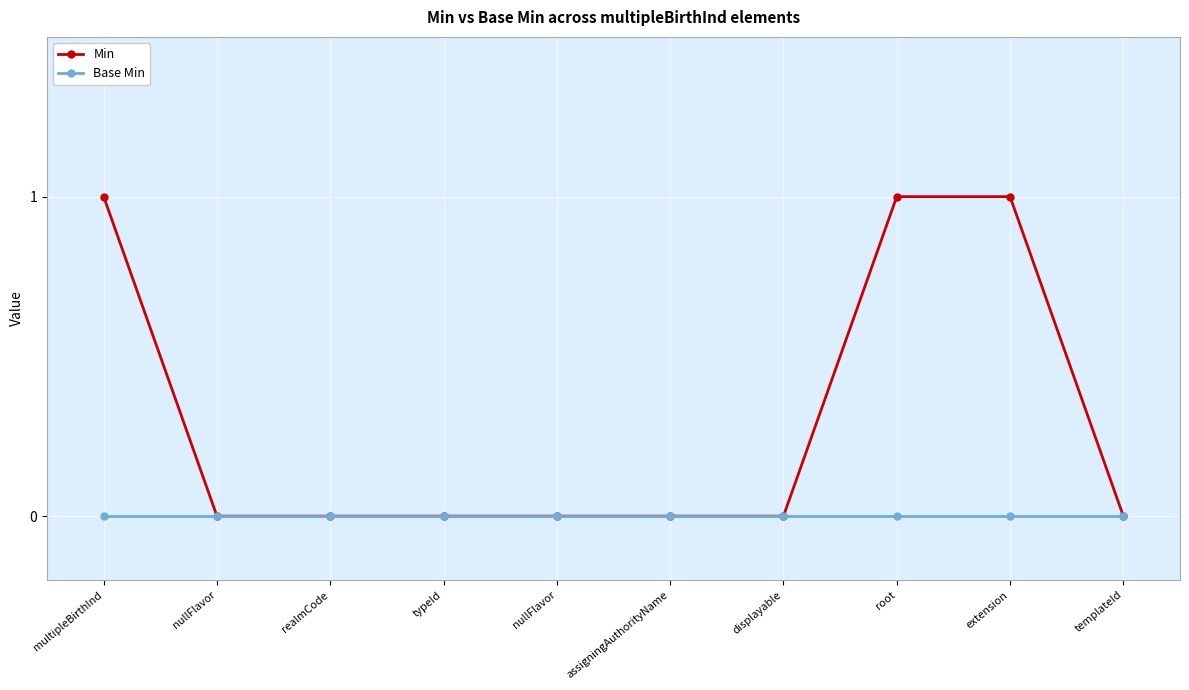

Does the chart display data point markers on the line(s)?

Yes